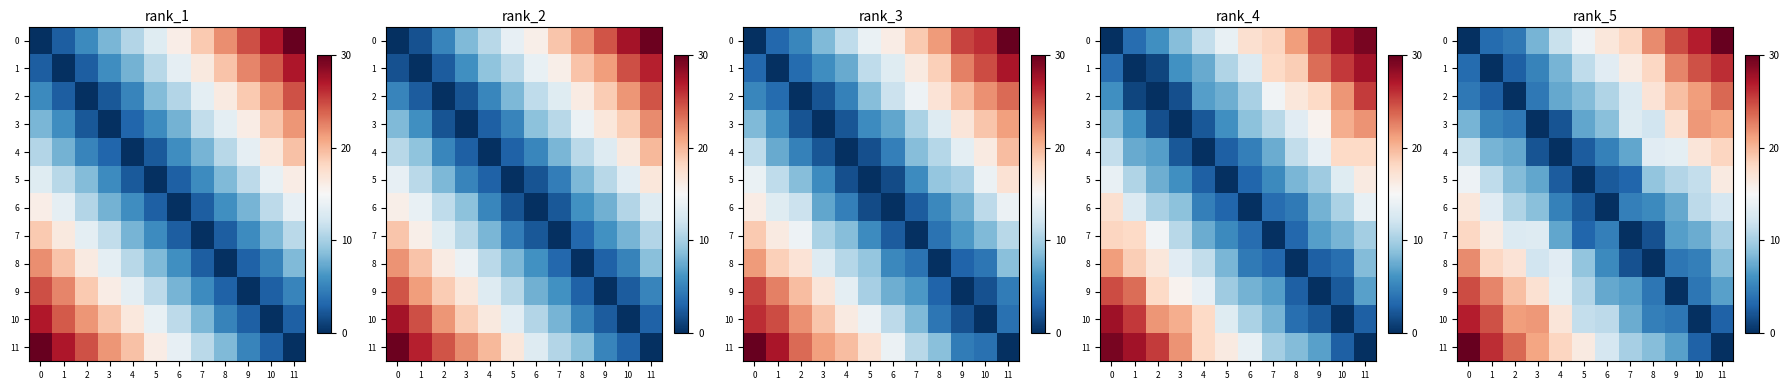

Read the row_2 value at 0.

4.3